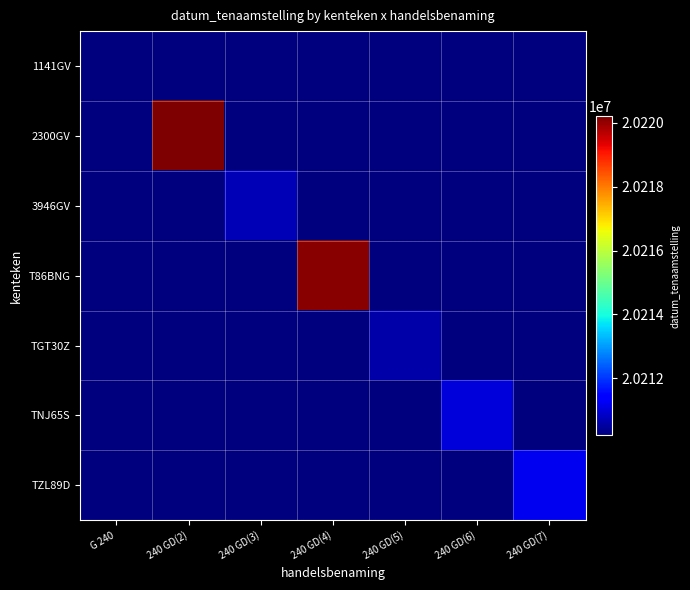

Count the number of categories in the chart.

7